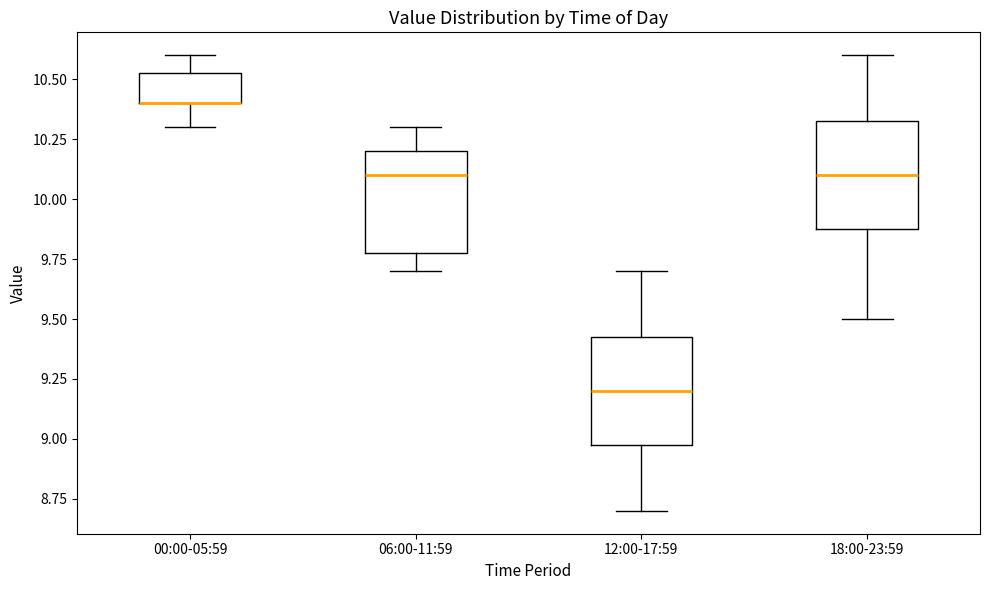

Where does the upper whisker of the box for 00:00-05:59 end on the y-axis? The values are not printed on the chart, so give them approximately, as read against the axis.

10.60